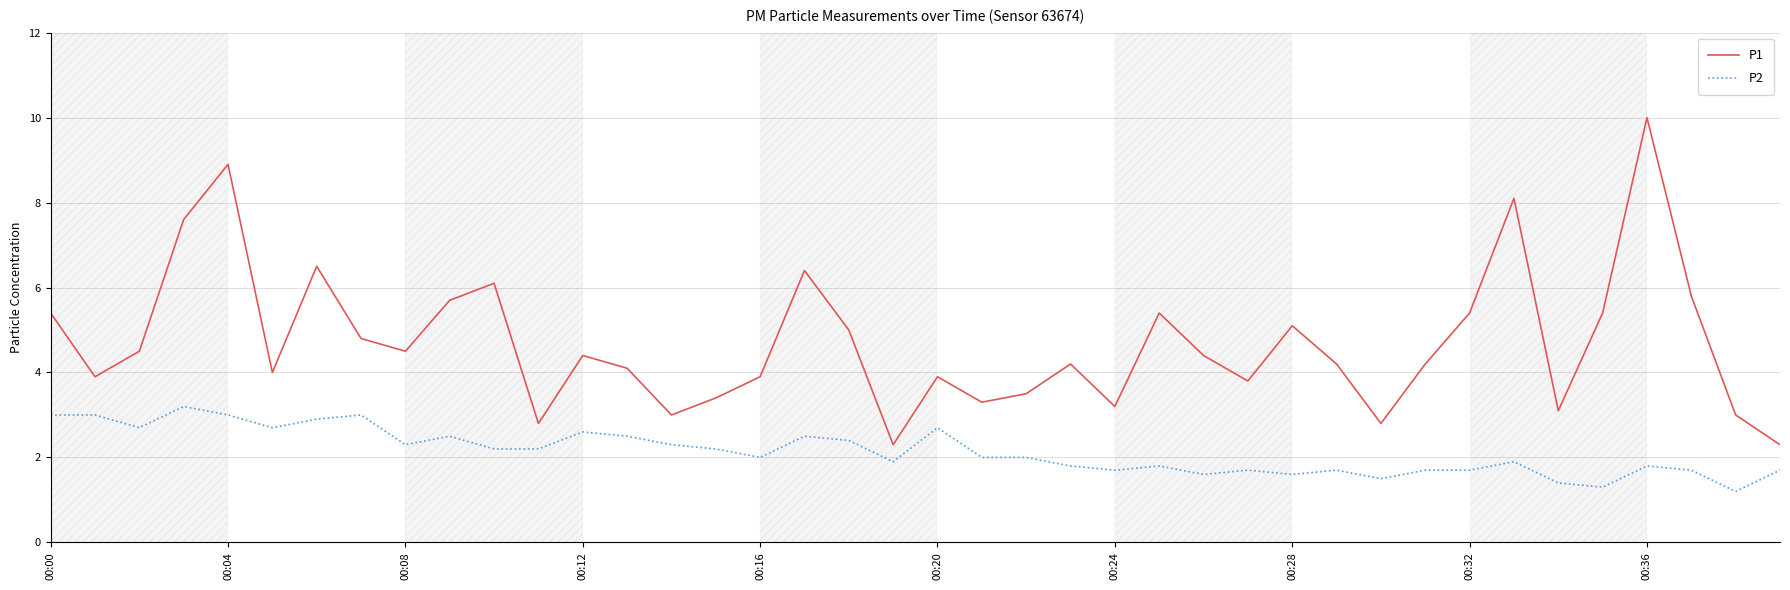

List the series in order of their overall mean, highest first.

P1, P2